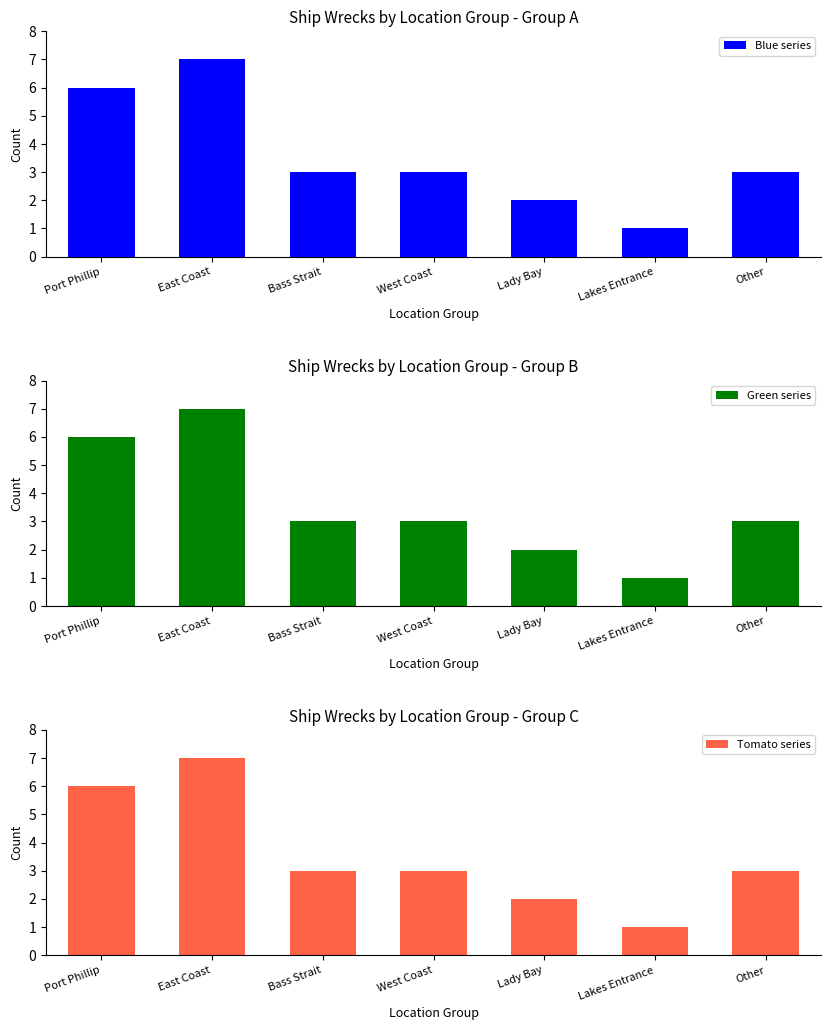

What is the difference between the maximum and minimum values in the Tomato series series?

6